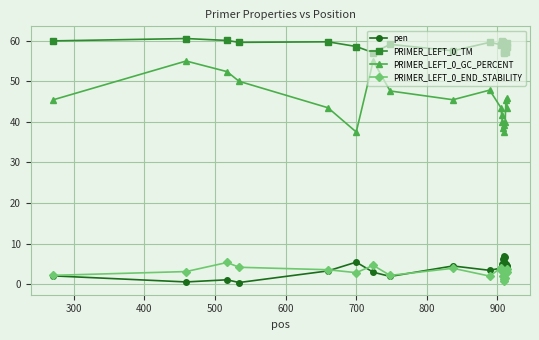

At how many categories does at least one series exceed 49?

20